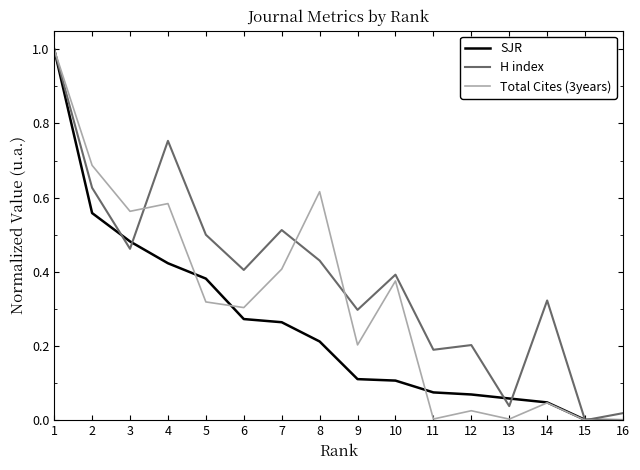

At which category is the sum across all series the highest?

1